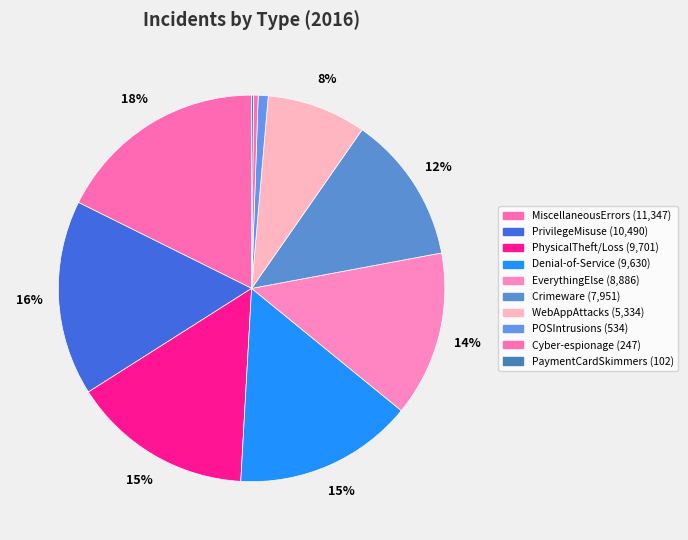

Do PaymentCardSkimmers and EverythingElse together represent more than half of the pie?

No